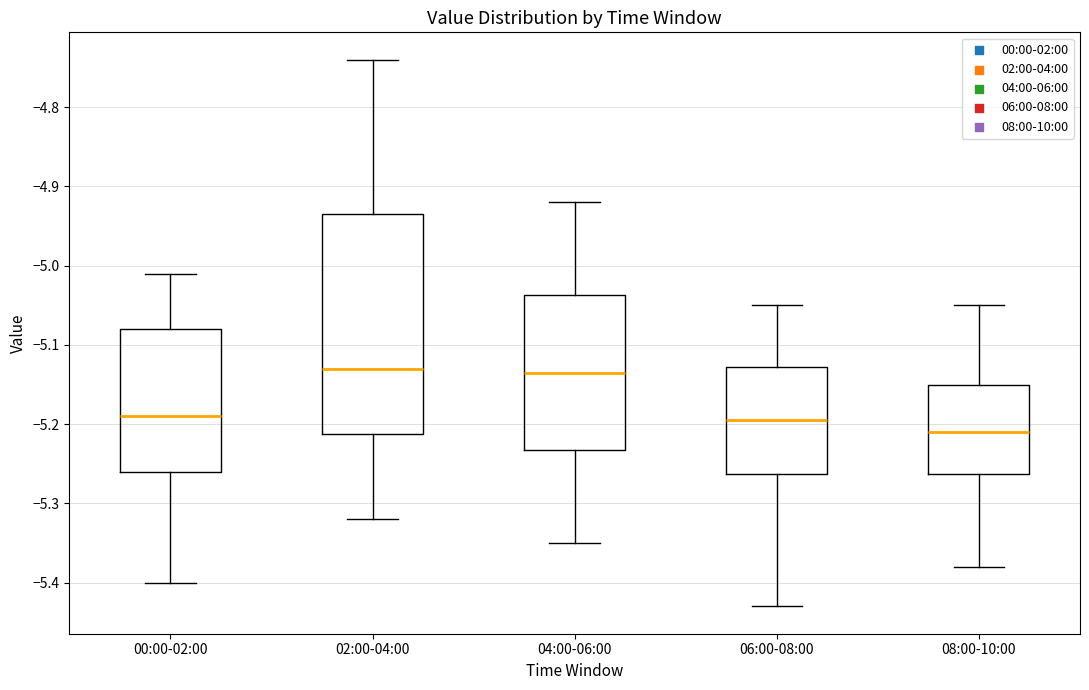

Which box's median line is the lowest?

08:00-10:00